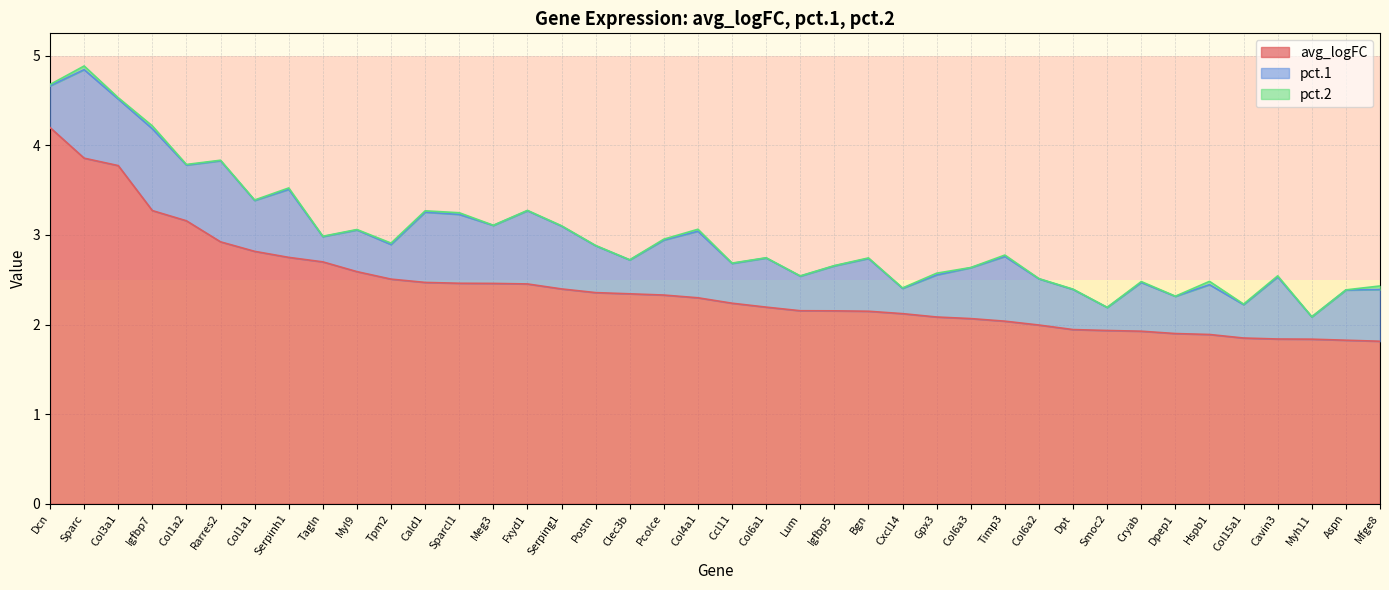

What is the total value across all series at Cxcl14?

2.4